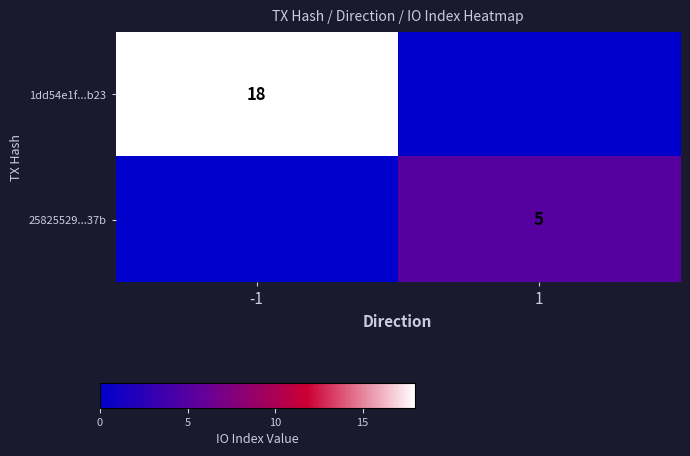

True or false: 1dd54e1f...b23 has a value of 28 at -1.

False